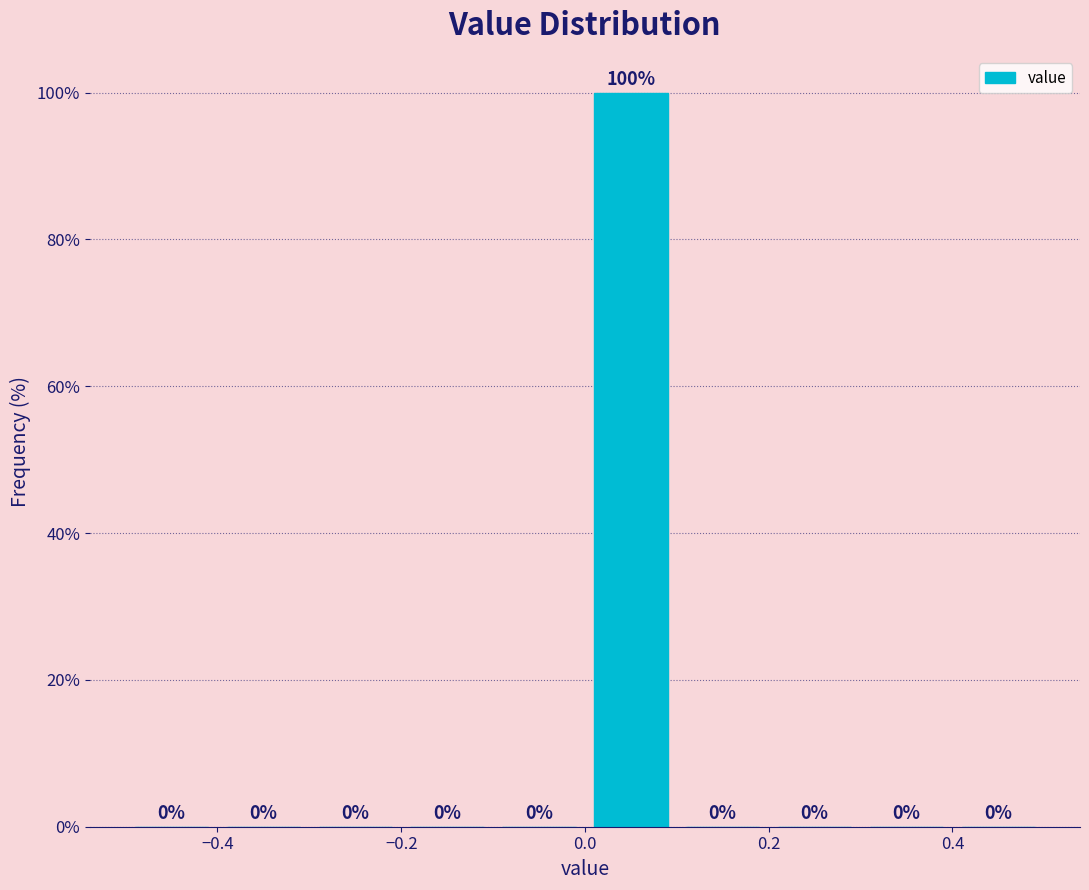

Reading left to right, list every bar in this chart as the range it spans on the x-axis followed by its height.

-0.5 to -0.4: 0
-0.4 to -0.3: 0
-0.3 to -0.2: 0
-0.2 to -0.1: 0
-0.1 to 0.0: 0
0.0 to 0.1: 100
0.1 to 0.2: 0
0.2 to 0.3: 0
0.3 to 0.4: 0
0.4 to 0.5: 0